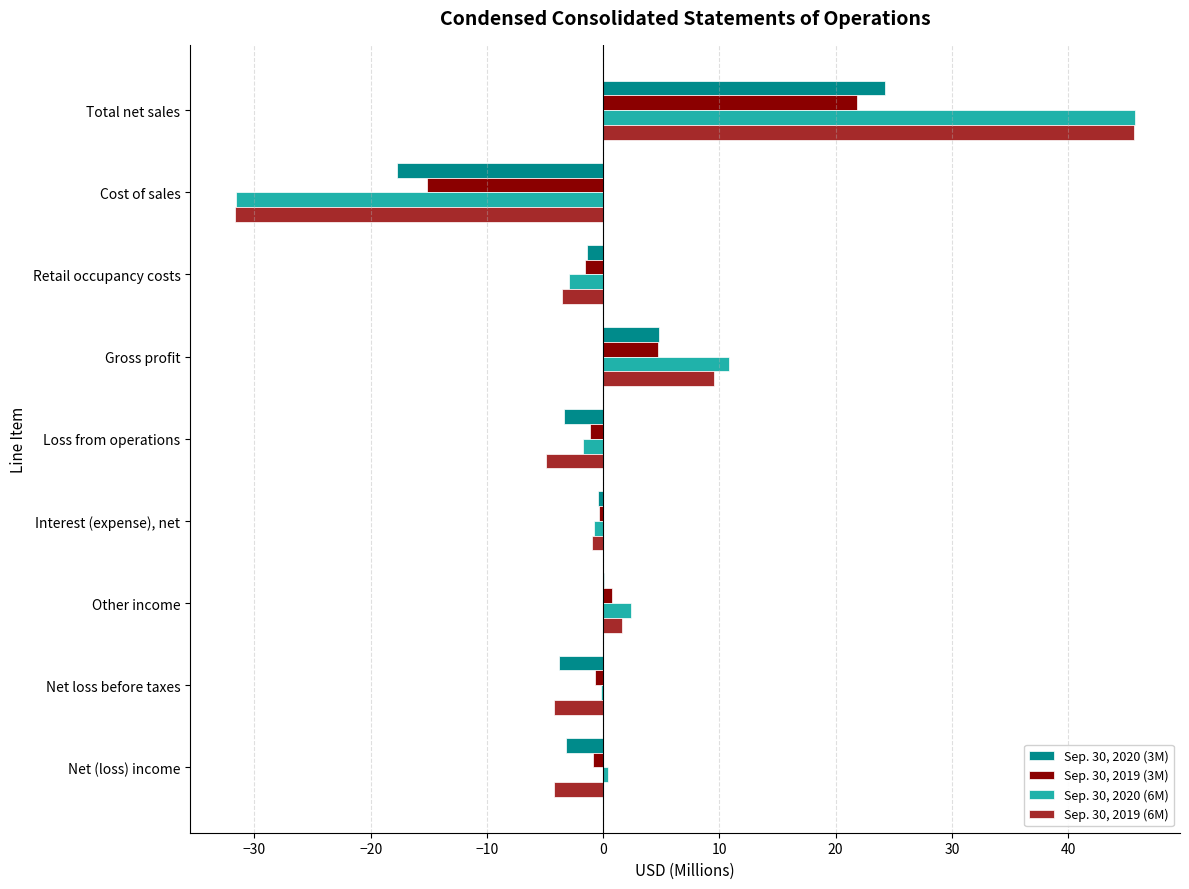

Which series has the widest spread of values?

Sep. 30, 2020 (6M)